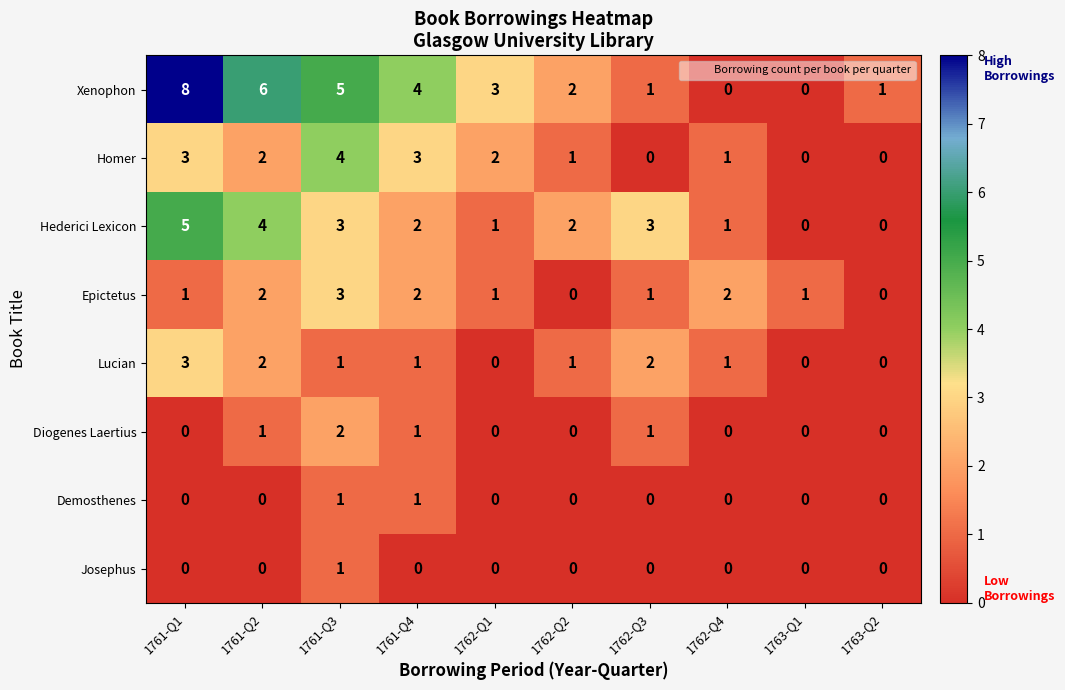

What is the spread (max minus min) of values at 1761-Q1?

8